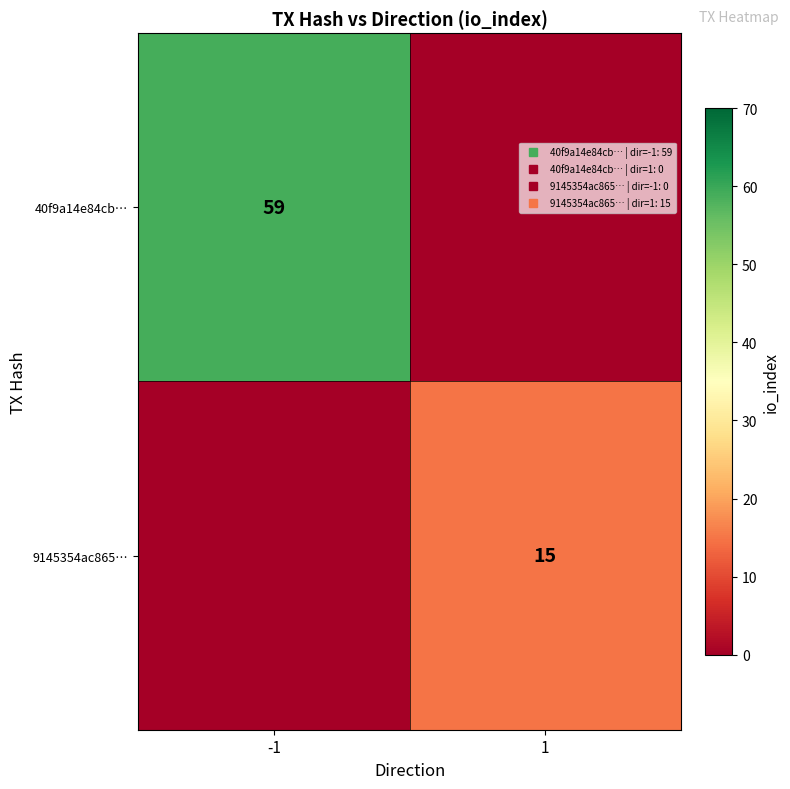

Which category has the highest value in the 40f9a14e84cb… series?

-1